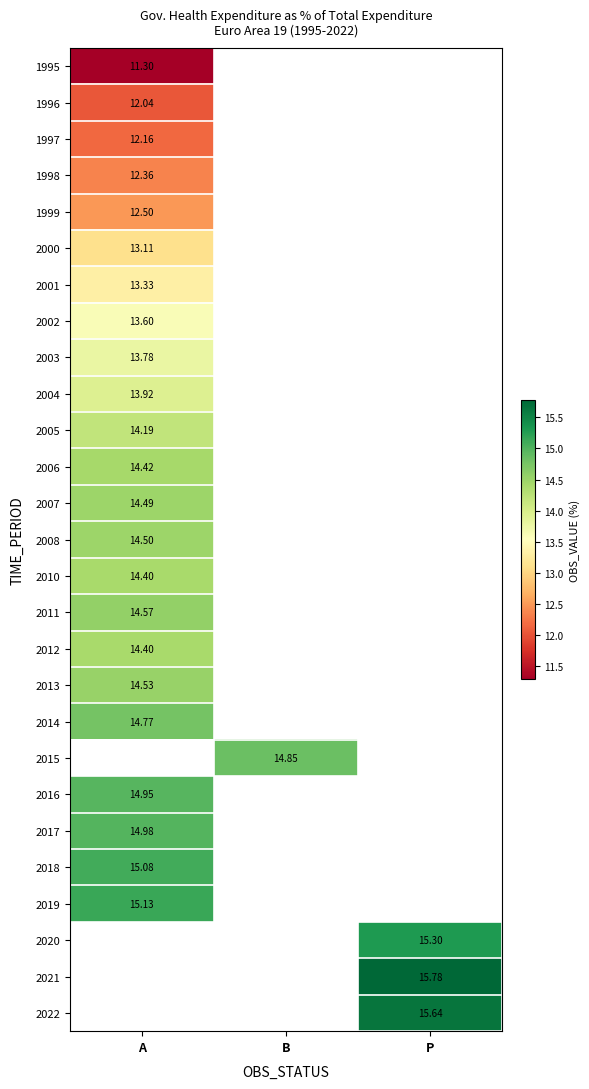

List the series in order of their peak value, highest first.

2019, 2006, 2004, 2002, 2000, 1998, 1996, 2020, 2021, 2022, 2018, 2017, 2014, 2015, 2016, 2011, 2013, 2008, 2007, 2010, 2012, 2005, 2003, 2001, 1999, 1997, 1995